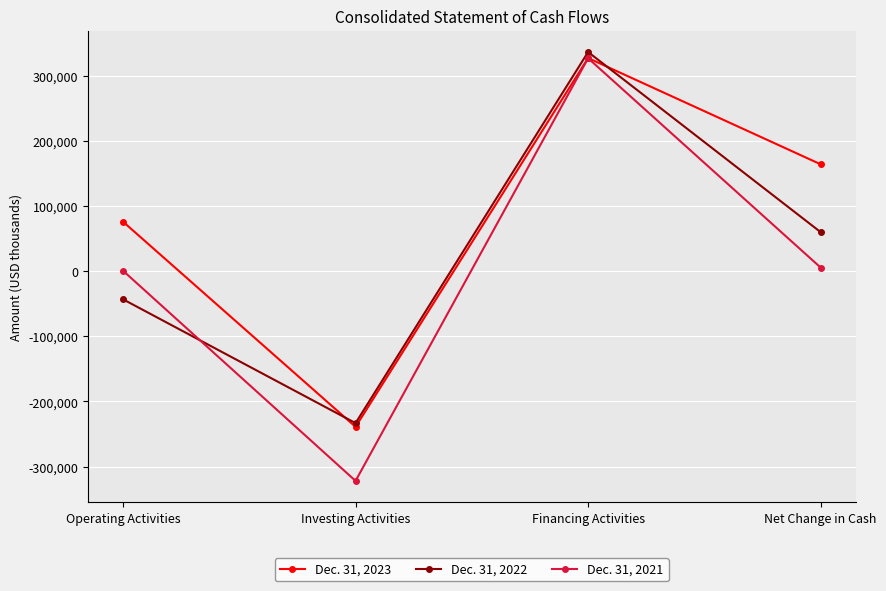

After their last crossing, which series has the higher values: Dec. 31, 2021 or Dec. 31, 2022?

Dec. 31, 2022